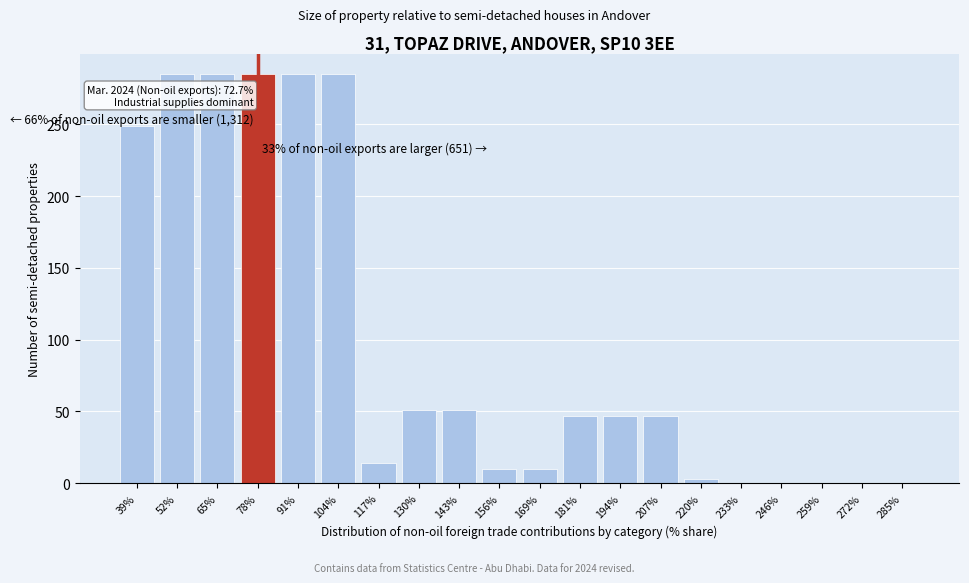

Reading right to left, what are all the values shown in this chart?

285%=0	272%=0	259%=0	246%=0	233%=0	220%=3	207%=47	194%=47	181%=47	169%=10	156%=10	143%=51	130%=51	117%=14	104%=285	91%=285	78%=285	65%=285	52%=285	39%=249